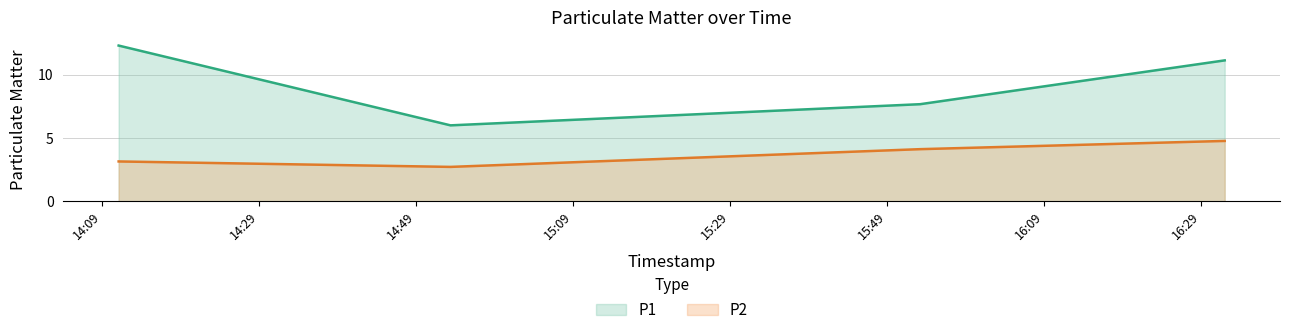

How many lines are shown in the chart?

2